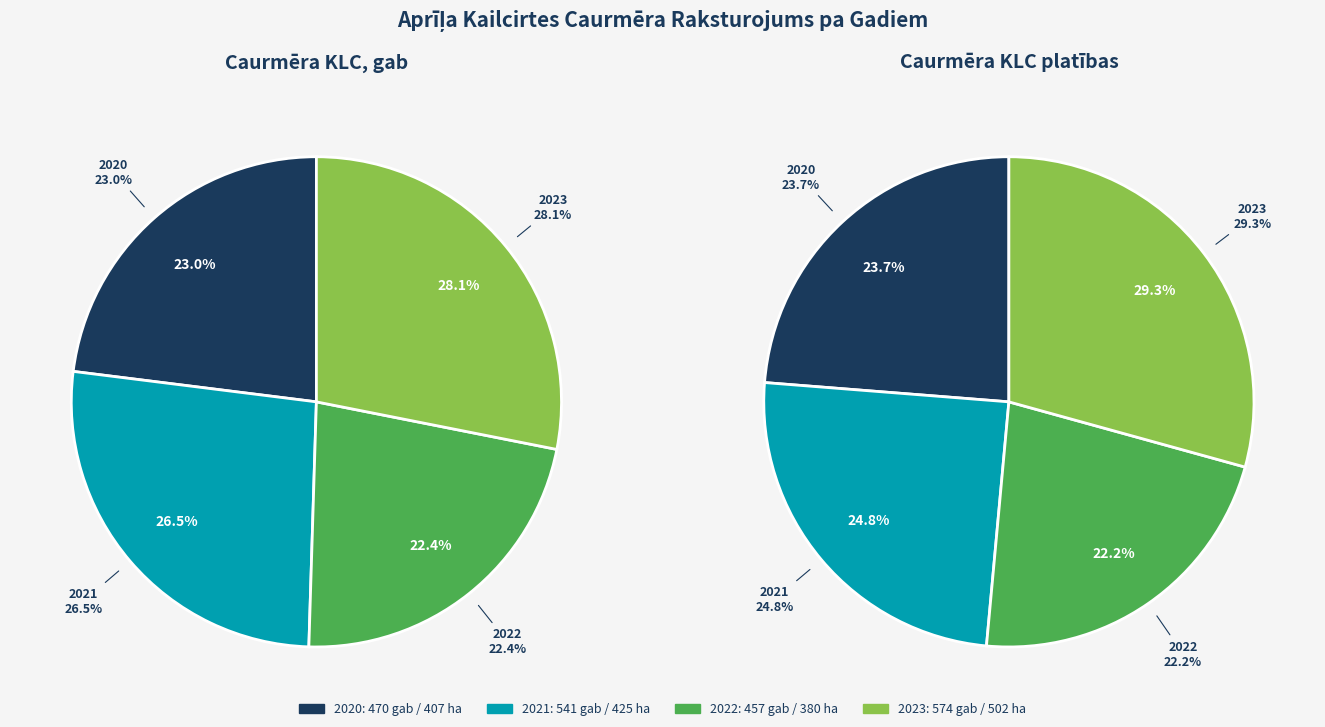

Does 3 account for over 50% of the chart?

No